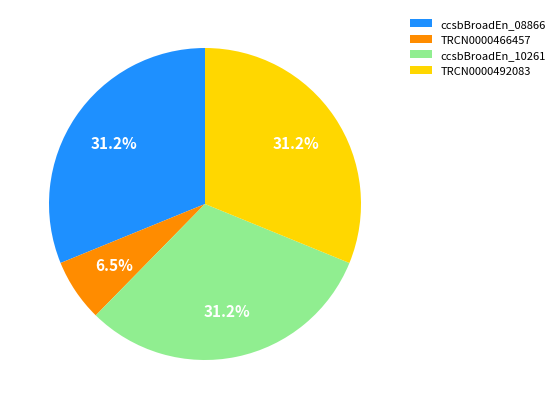

To the nearest percent, what is the combined percentage of ccsbBroadEn_08866 and TRCN0000492083?

62%